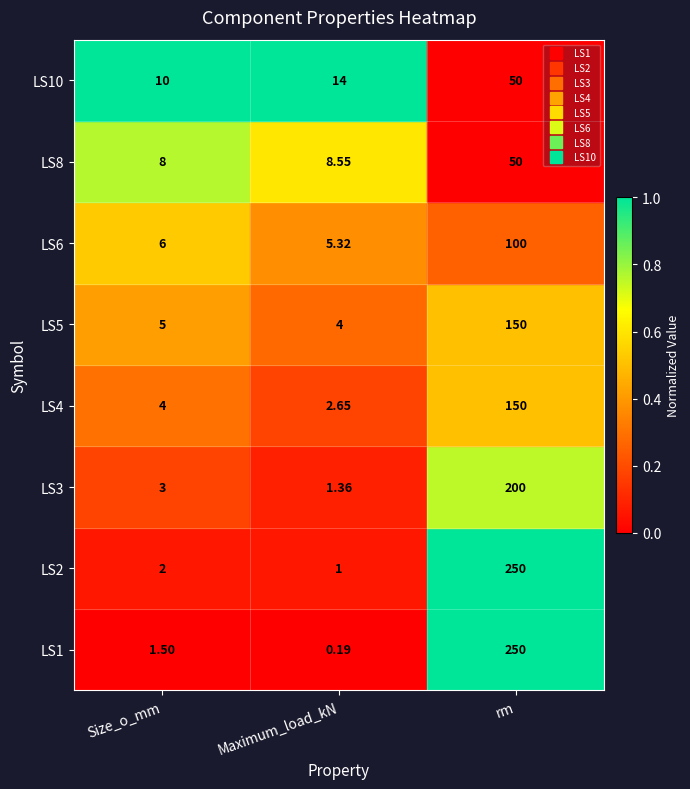

Rank the categories by LS8 value from highest to lowest.

rm, Maximum_load_kN, Size_o_mm